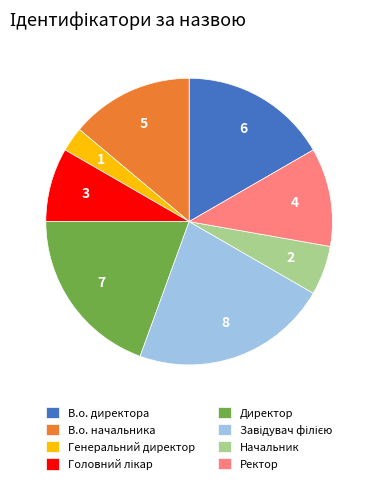

Does any single category account for the majority?

No